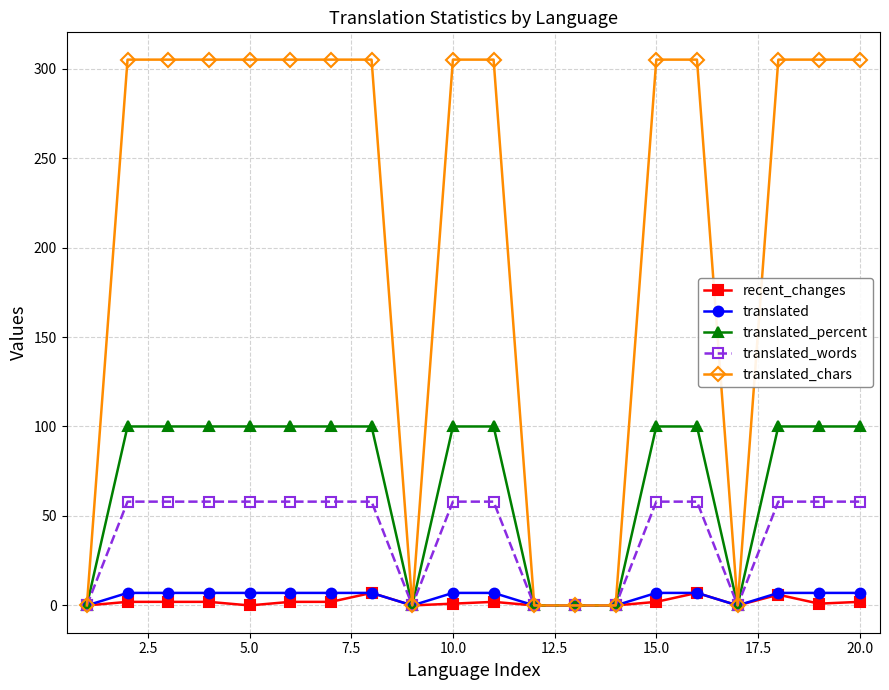

Which series has the widest spread of values?

translated_chars